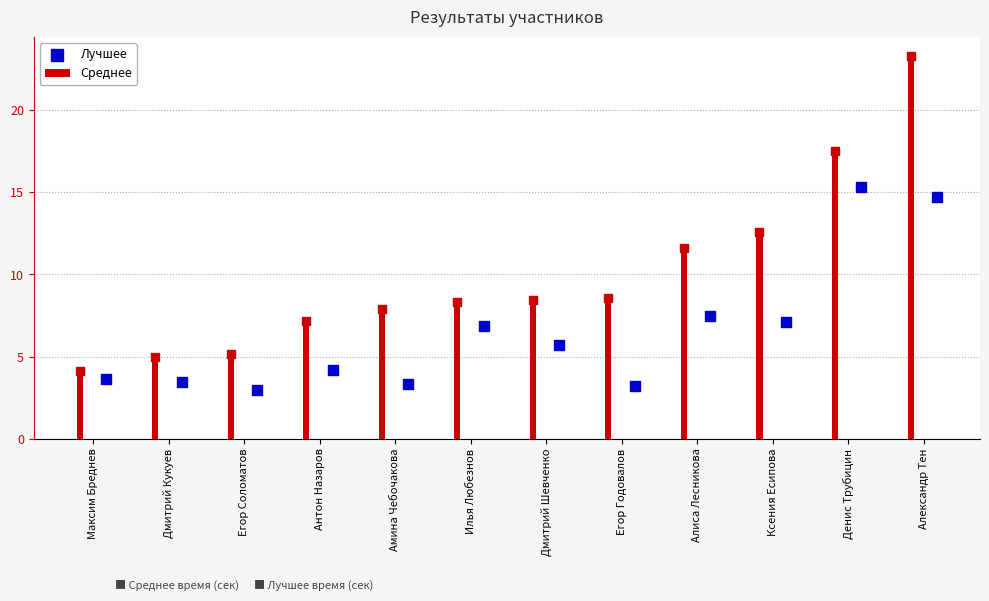

Which series reaches the minimum Y coordinate?

Лучшее